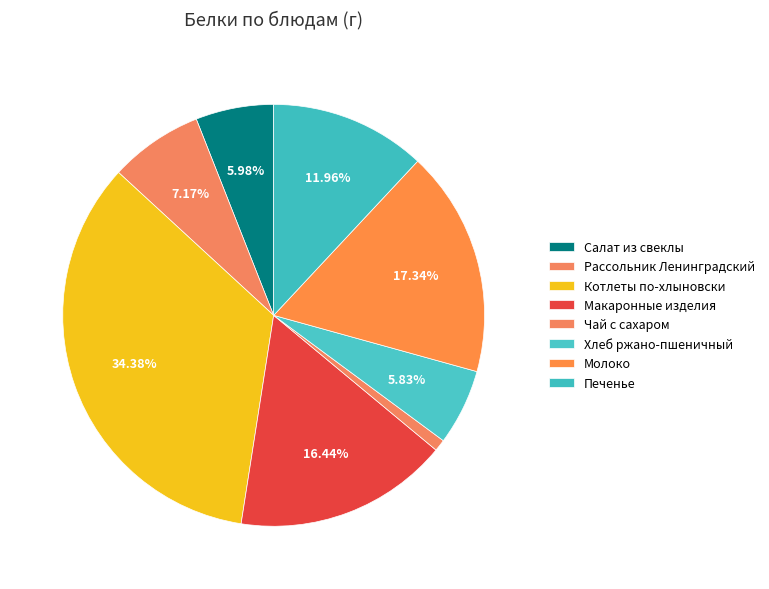

How many segments does this pie chart have?

8